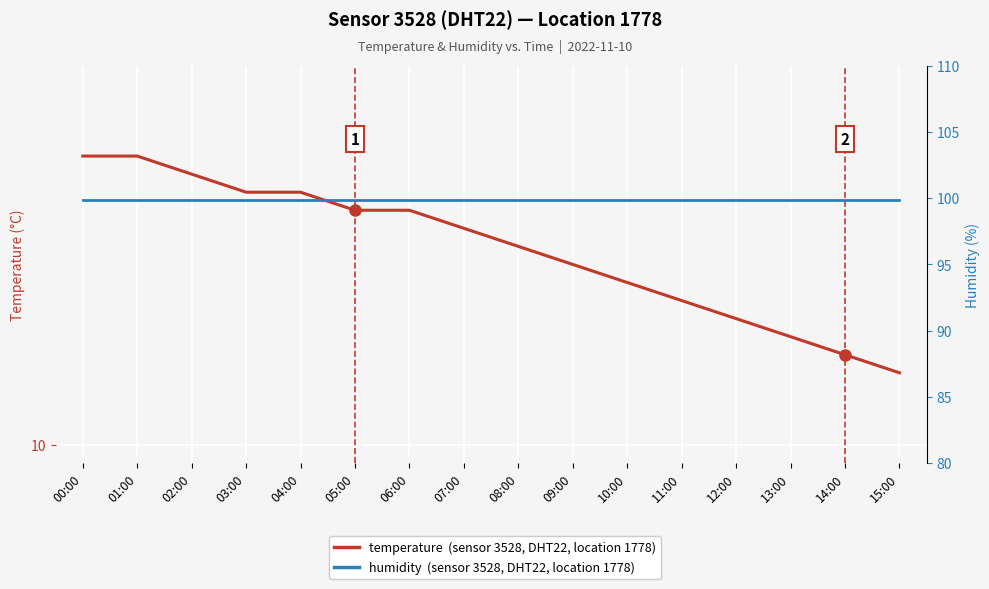

At how many categories does at least one series exceed 96?

16